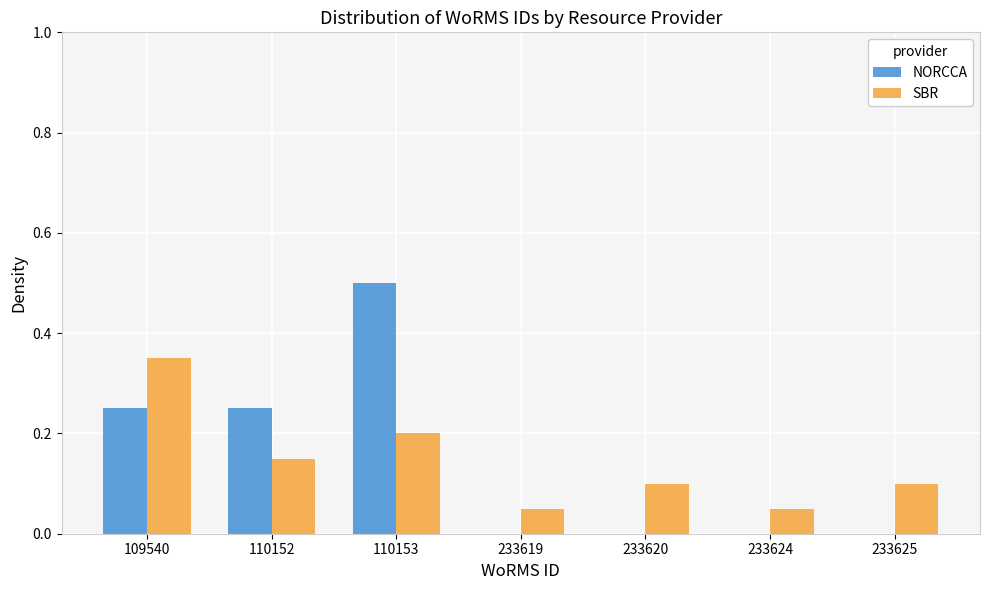

What is the sum of all SBR values?

1.0